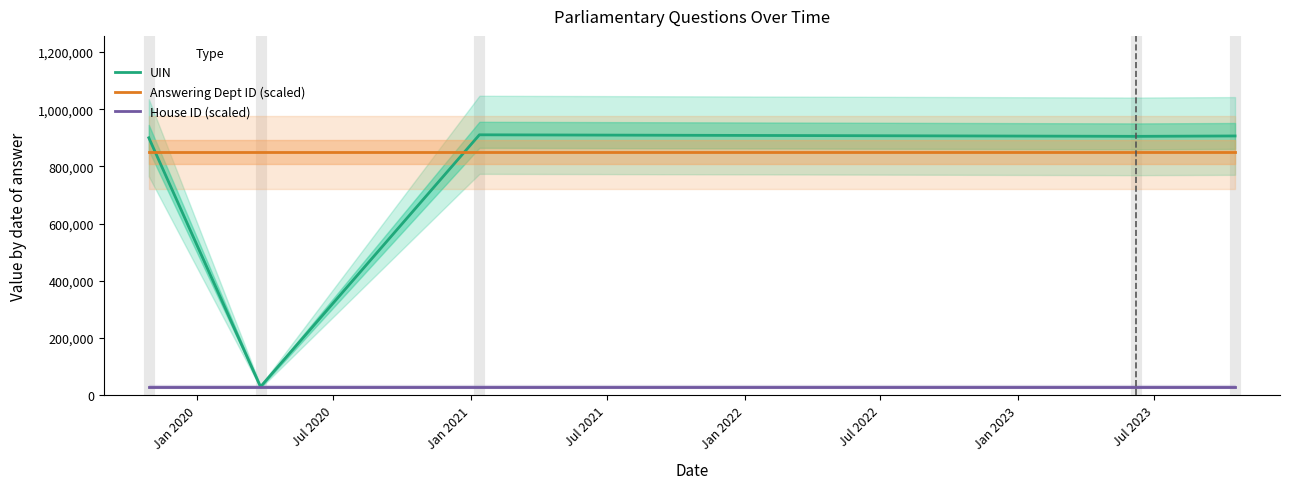

True or false: House ID (scaled) and Answering Dept ID (scaled) intersect in this chart.

False